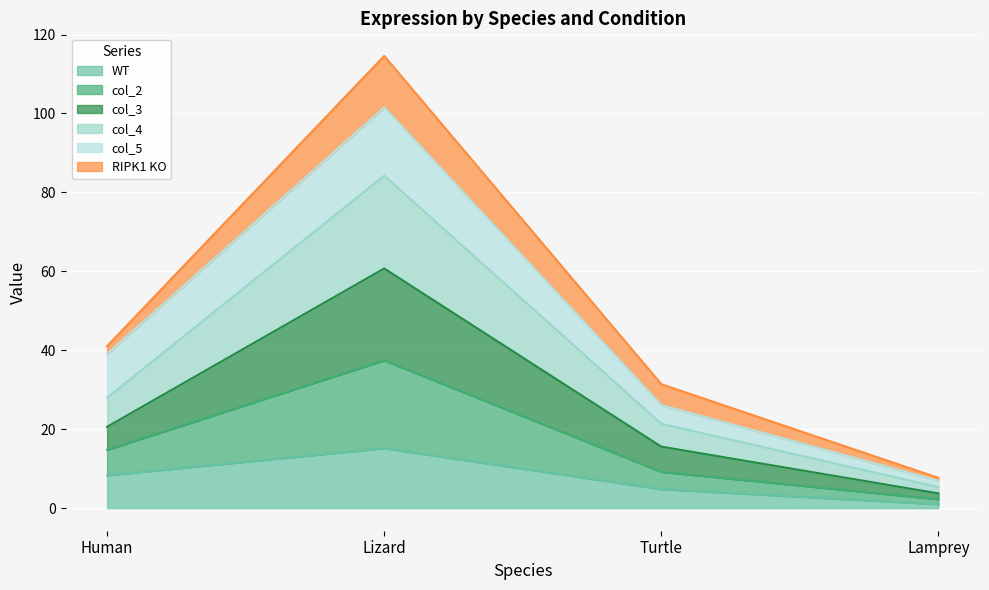

What is the highest value of the WT series?

15.1